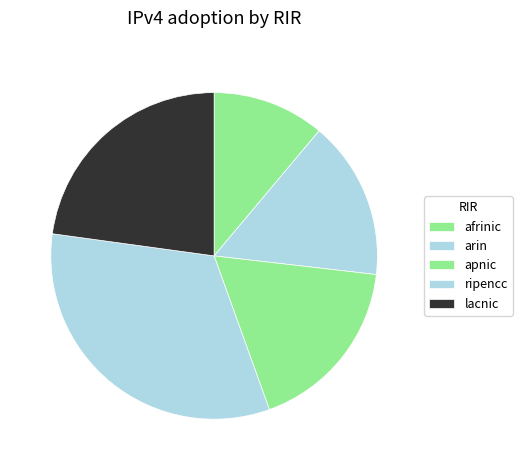

Between arin and lacnic, which is larger?

lacnic